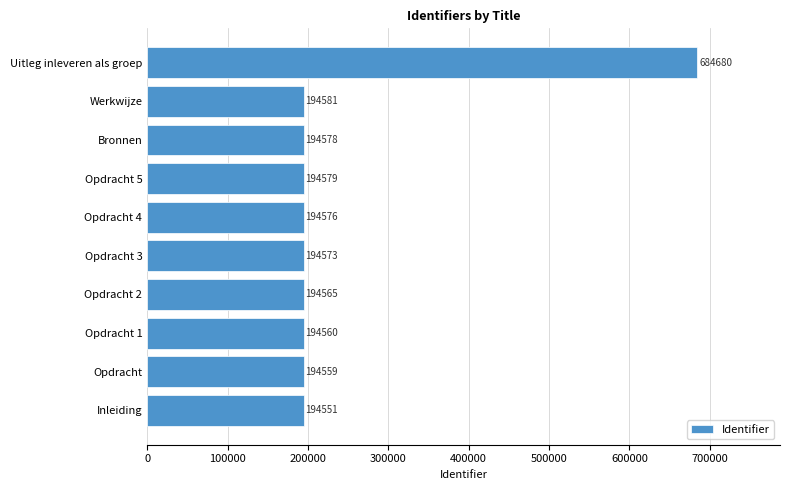

Are the bars grouped side by side (vs. stacked)?

No